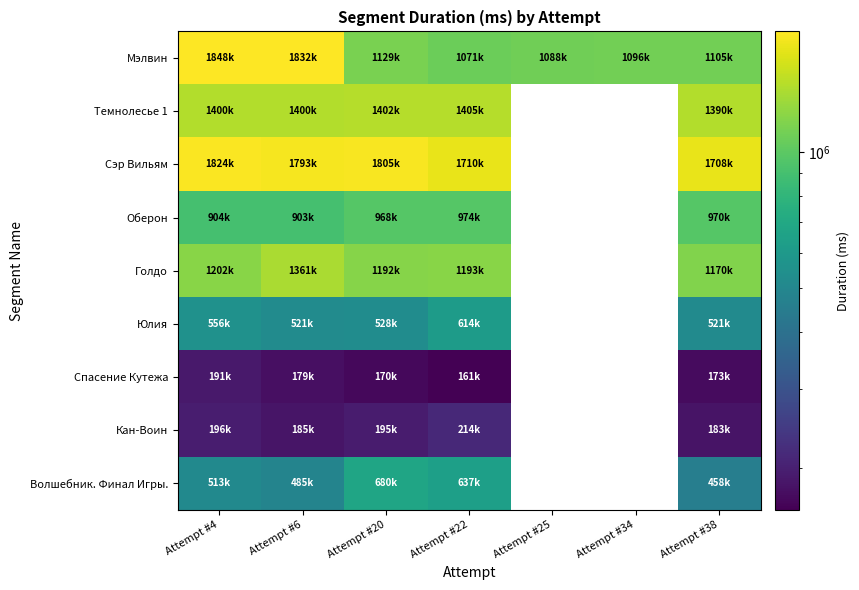

Which series has the widest spread of values?

Мэлвин